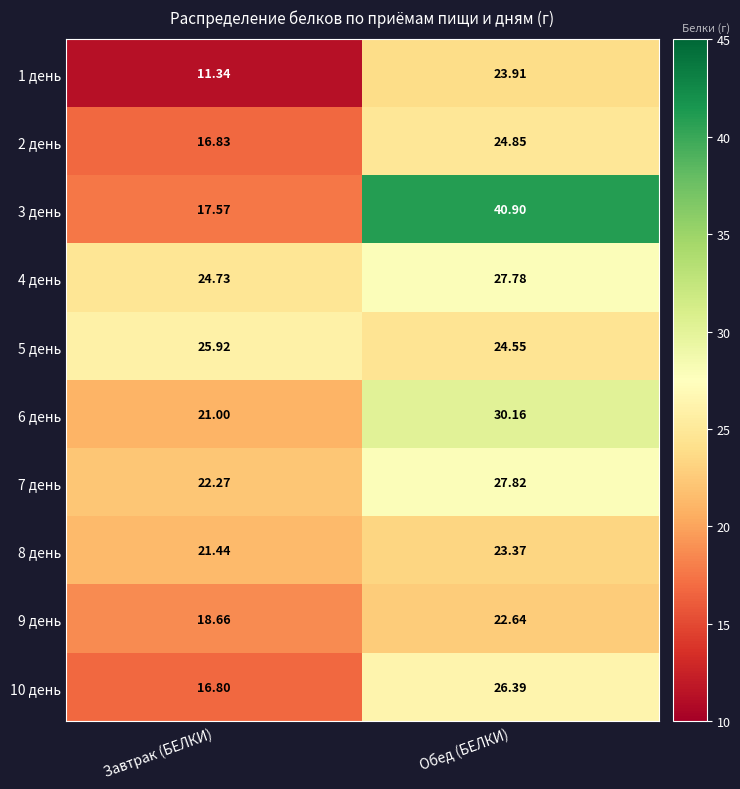

Where is 1 день nearest to the value 17?

Завтрак (БЕЛКИ)